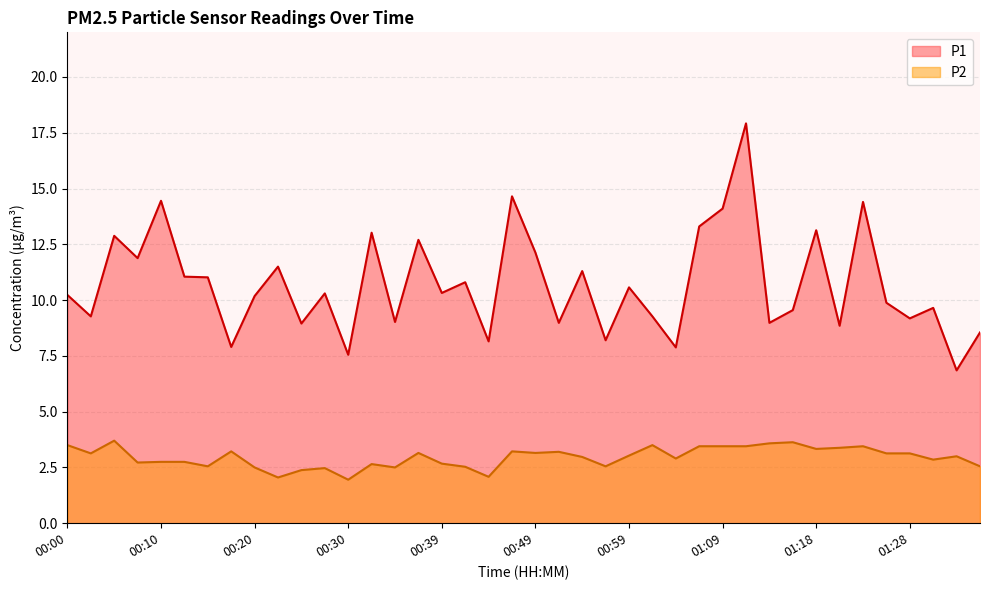

Is the value of P1 at 00:30 greater than the value of P2 at 01:13?

Yes